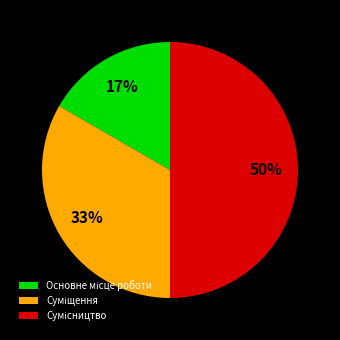

To the nearest percent, what is the difference between the largest and smallest slice percentages?

33%